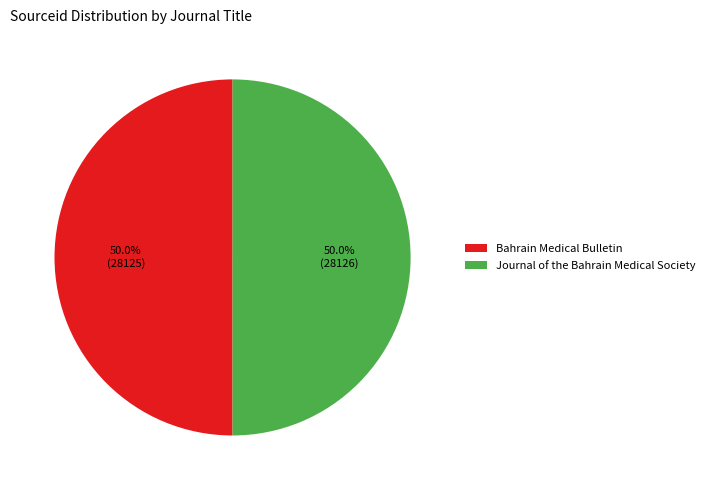

Count the number of slices in the pie.

2